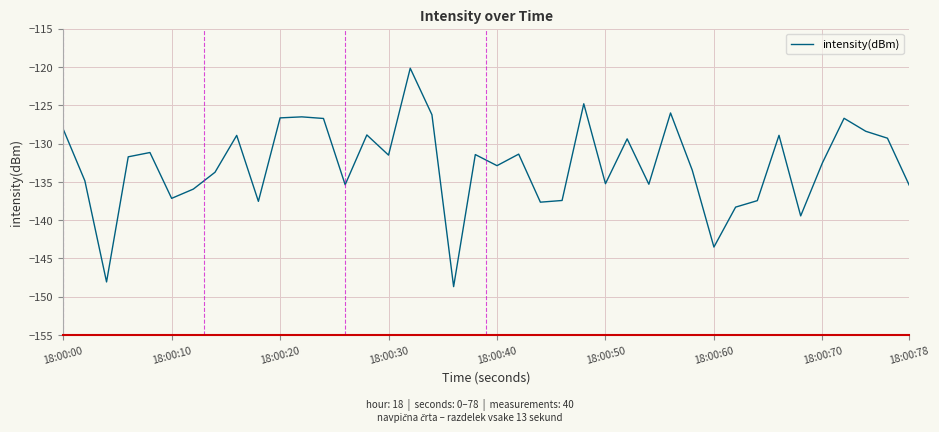

What is the difference between the maximum and minimum values?

28.5